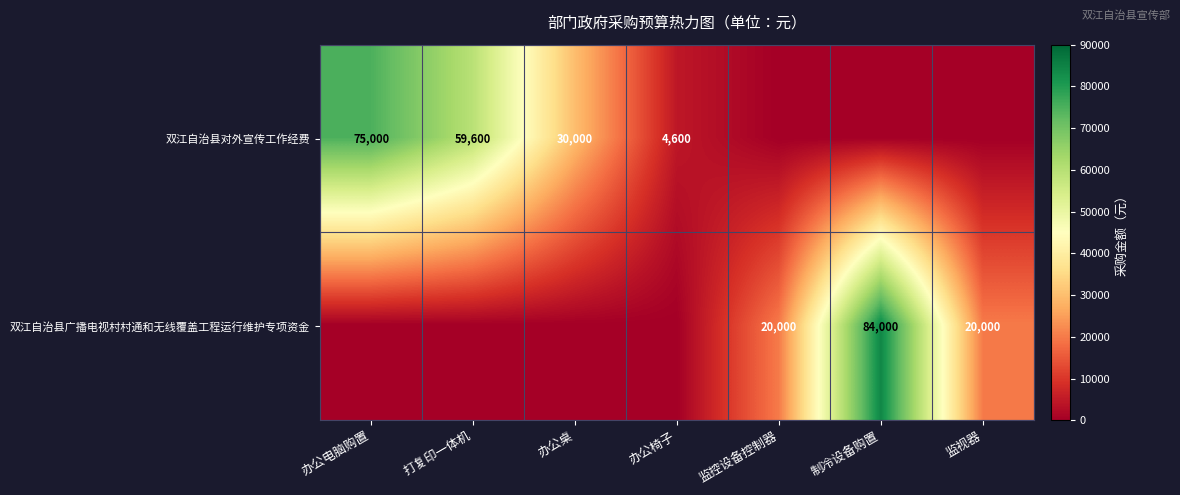

What is the difference between the 双江自治县对外宣传工作经费 values at 办公椅子 and 办公电脑购置?

70400